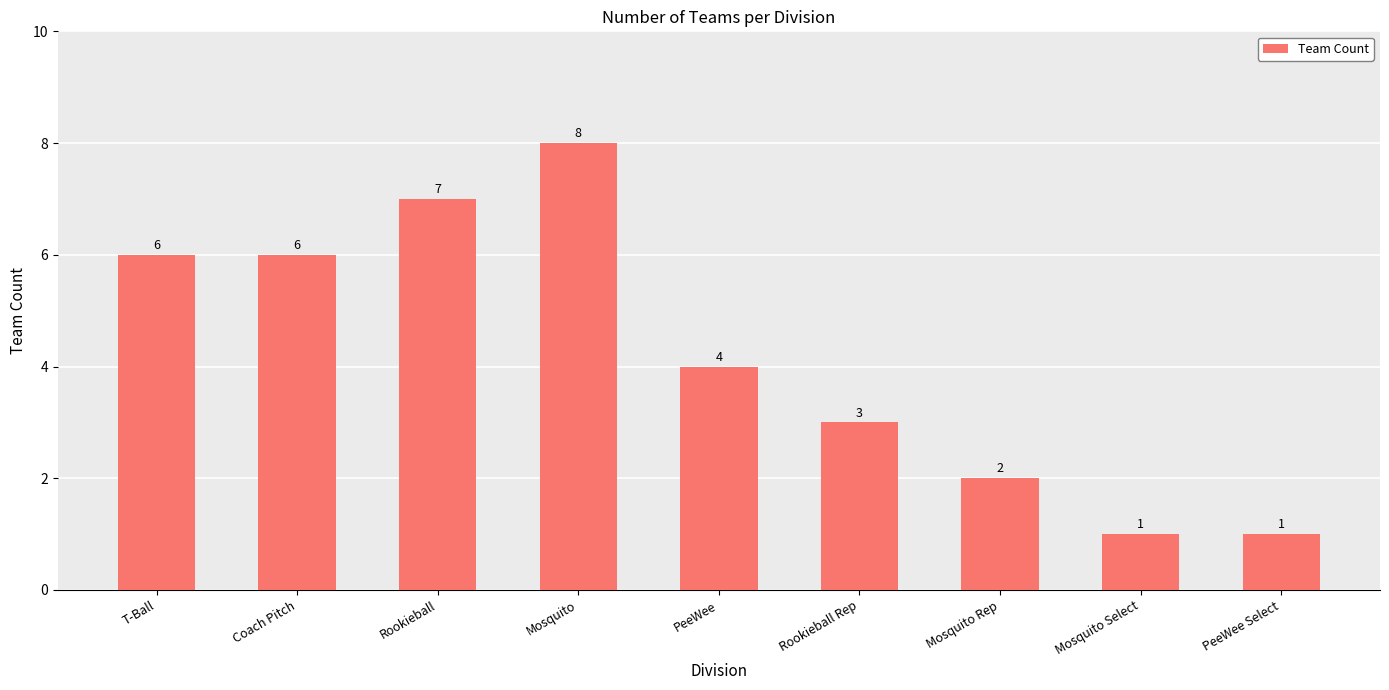

At which label does the data first exceed 4?

T-Ball